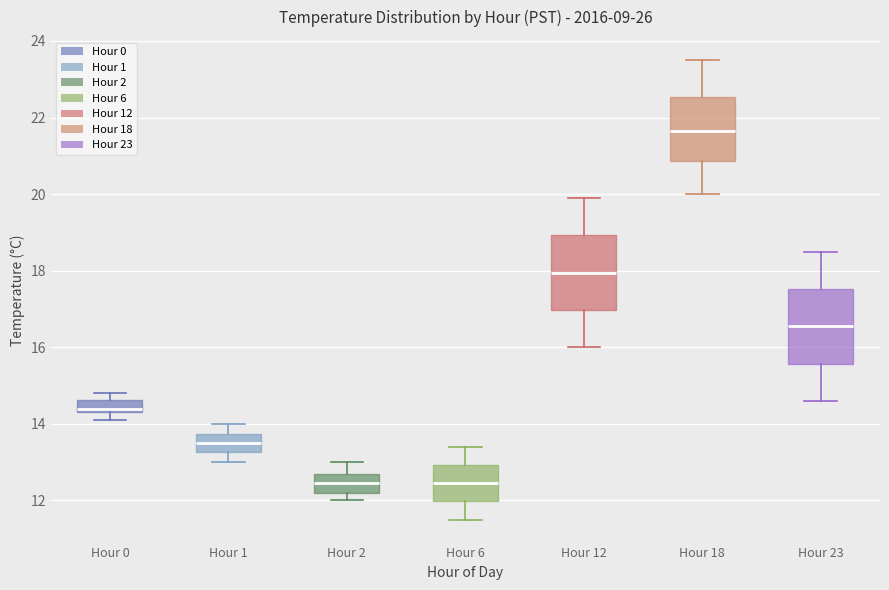

Reading left to right, transcribe this box plot: for each box, give where its median line is, the range the box spans, and where its two whiskers end, as read against the y-axis. The values are not printed on the chart, so give them approximately, as read against the axis.

Hour 0: median 14.4 (just above the box's lower edge), box 14.4 to 14.6, whiskers 14.2 to 14.8
Hour 1: median 13.6, box 13.2 to 13.8, whiskers 13.0 to 14.0
Hour 2: median 12.4, box 12.2 to 12.8, whiskers 12.0 to 13.0
Hour 6: median 12.4, box 12.0 to 13.0, whiskers 11.6 to 13.4
Hour 12: median 18.0, box 17.0 to 19.0, whiskers 16.0 to 20.0
Hour 18: median 21.6, box 20.8 to 22.6, whiskers 20.0 to 23.6
Hour 23: median 16.6, box 15.6 to 17.6, whiskers 14.6 to 18.6